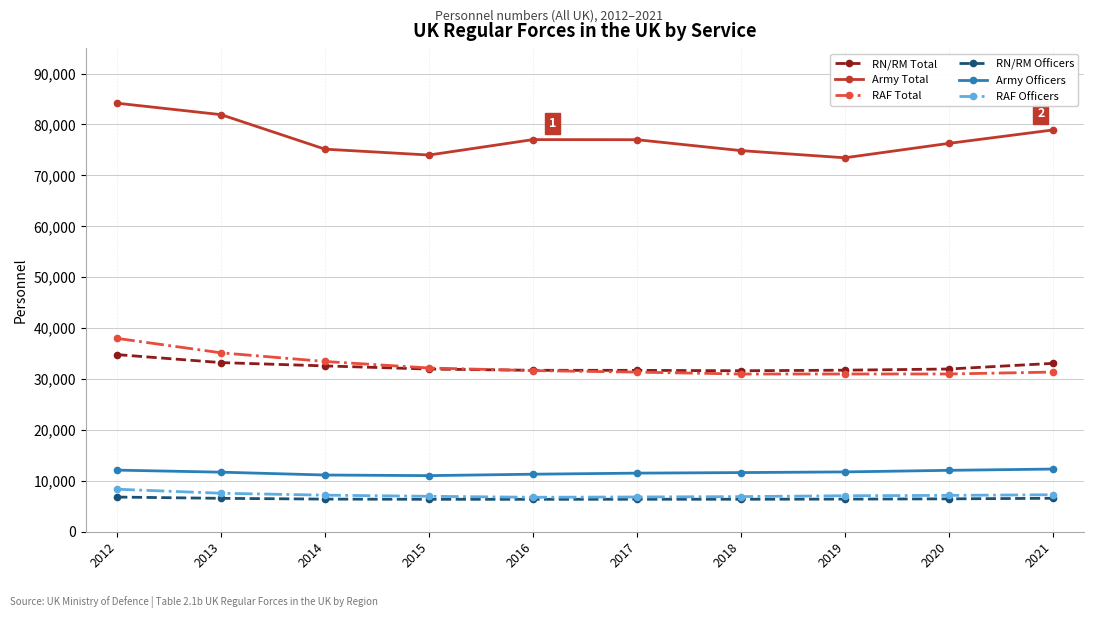

The value of RAF Officers at 2013 is 7570. True or false?

True